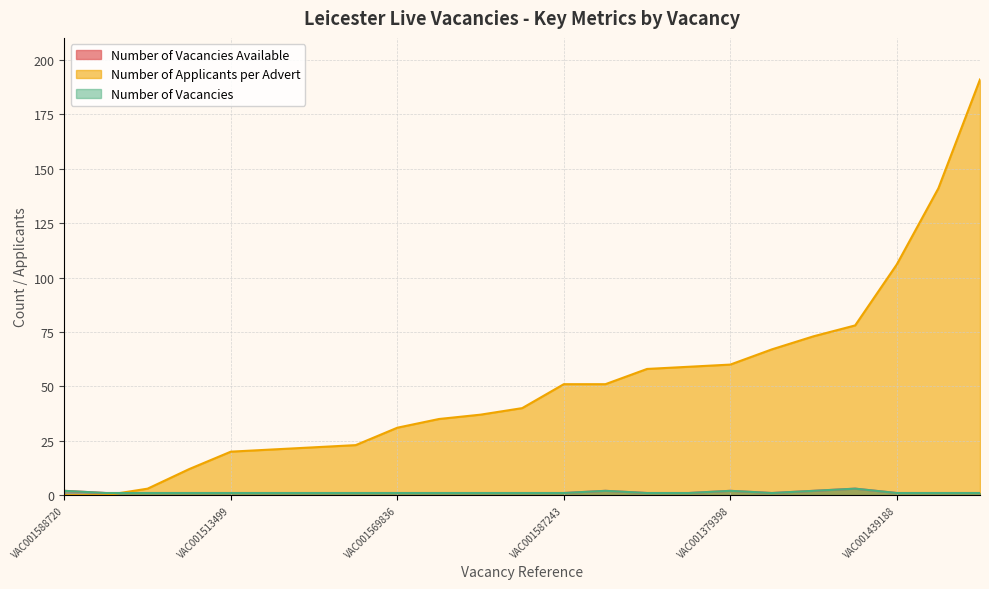

What are all the series names shown in the legend?

Number of Vacancies Available, Number of Applicants per Advert, Number of Vacancies